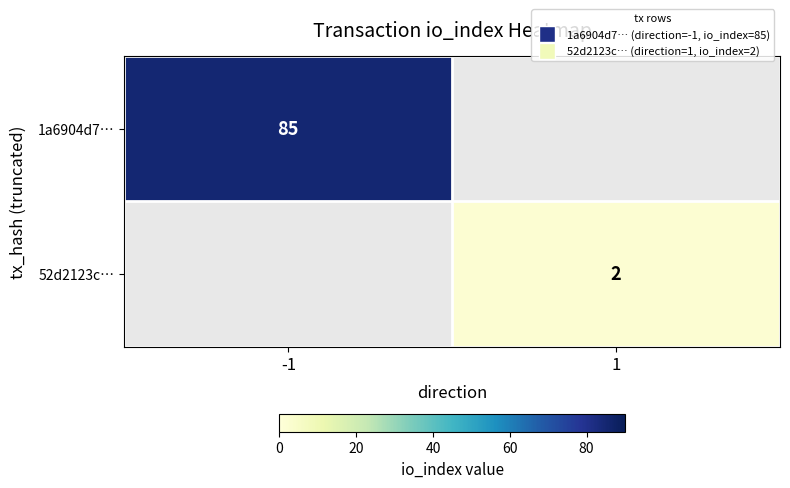

Is it true that 52d2123c… equals 3.4 at 1?

False